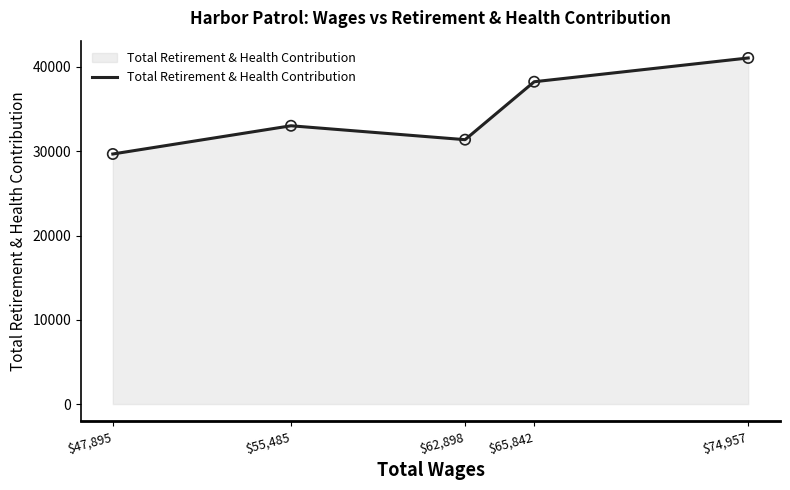

What is the change in value from $47,895 to $62,898?

+1698